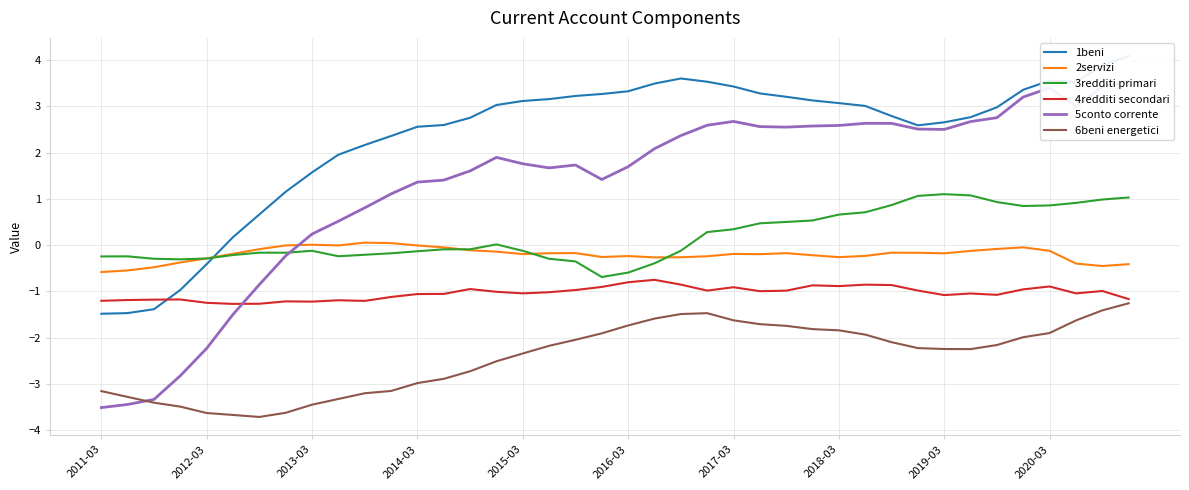

True or false: 4redditi secondari and 3redditi primari intersect in this chart.

False